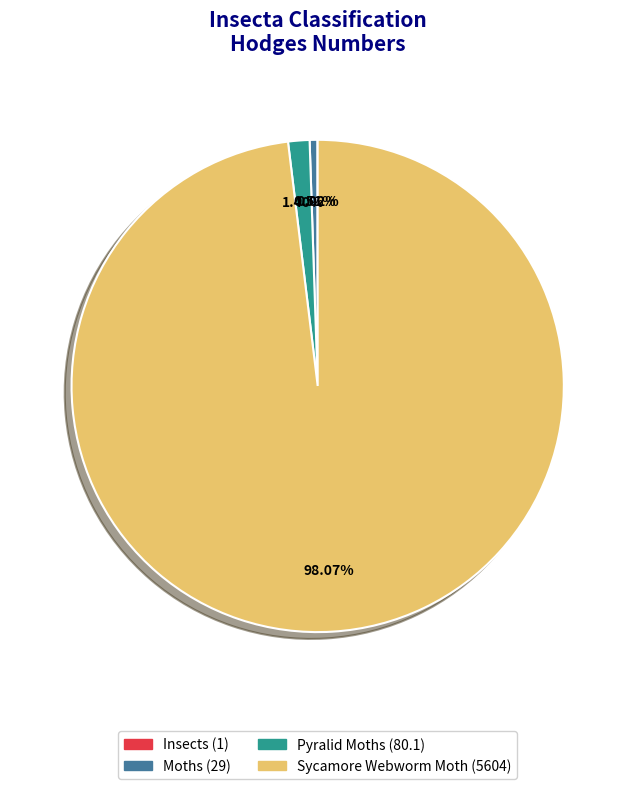

The Pyralid Moths slice represents 13% of the pie. True or false?

False